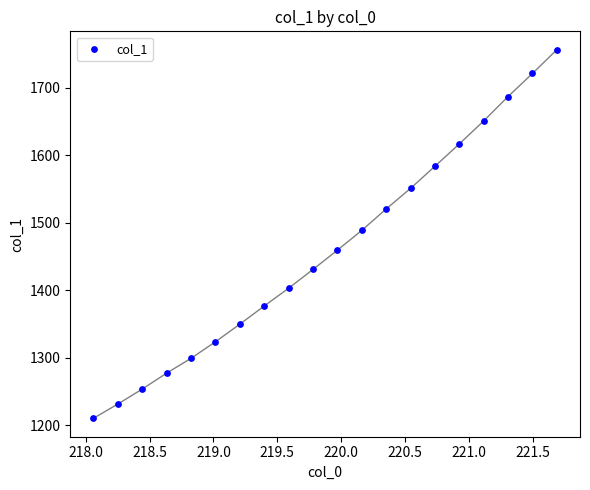

What is the range of X values (max minus min)?

3.6